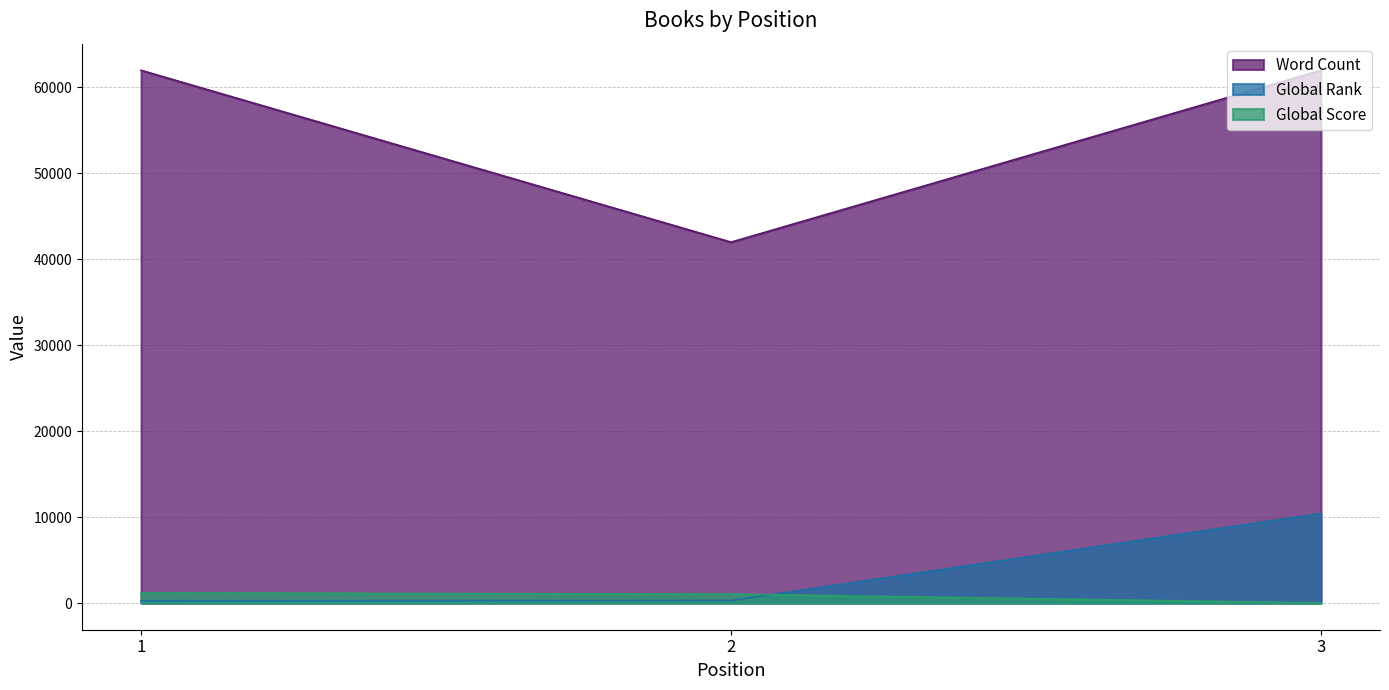

Which category has the lowest value in the Word Count series?

2